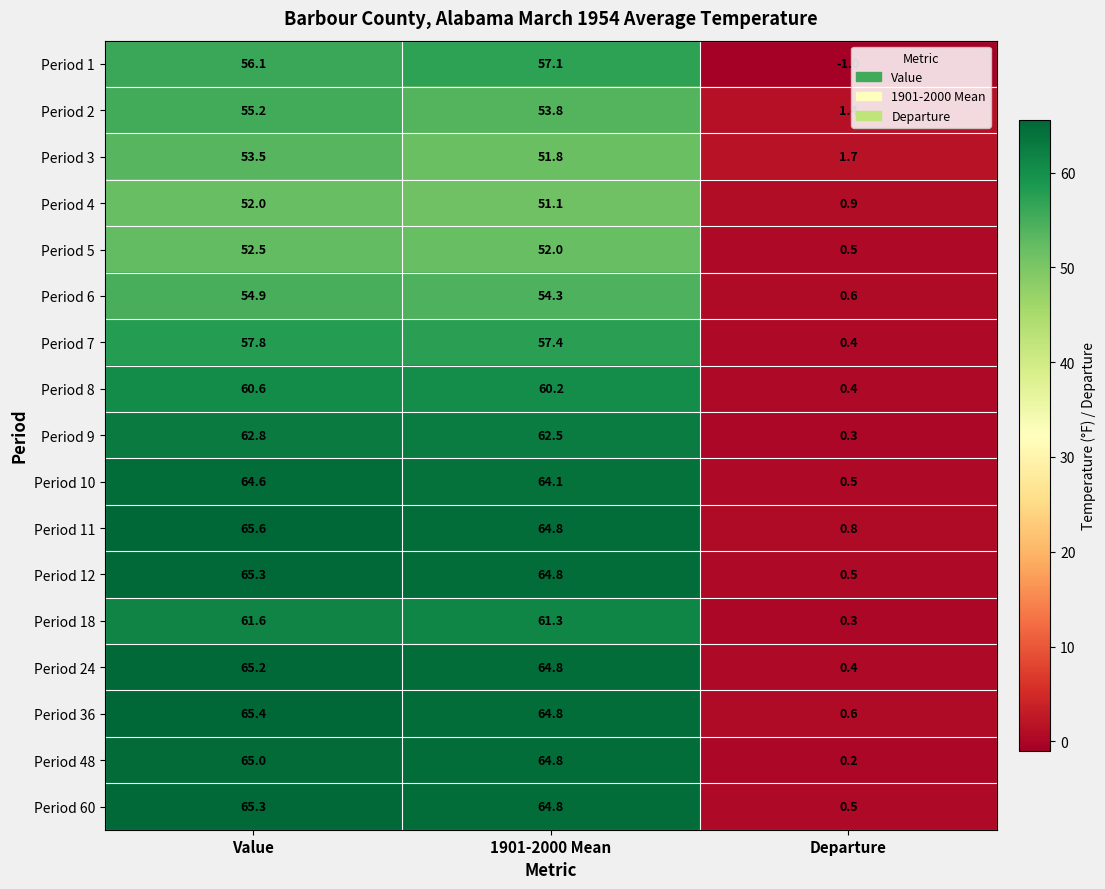

What is the total value across all series at Departure?

9.0